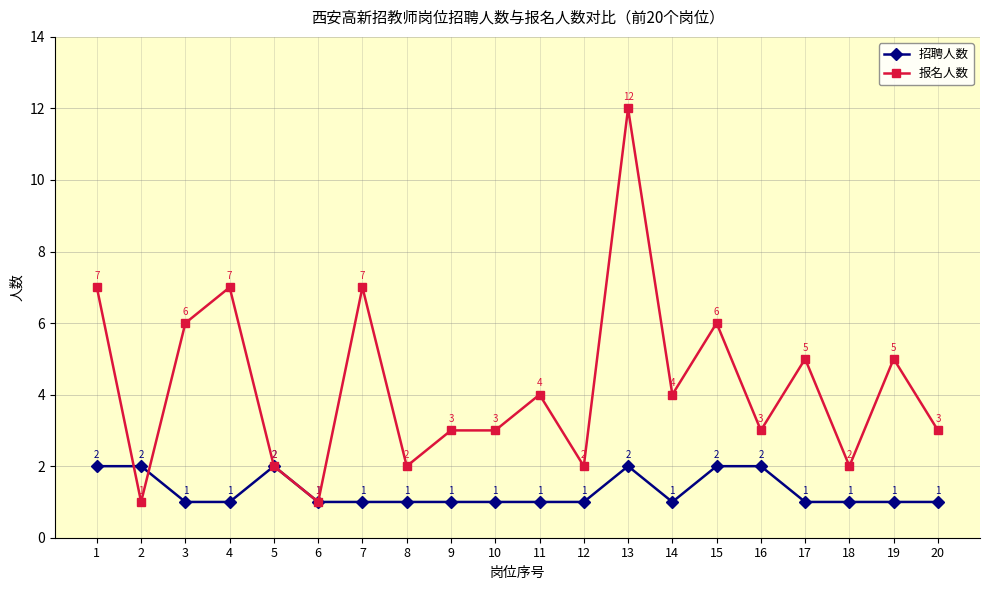

After their last crossing, which series has the higher values: 招聘人数 or 报名人数?

报名人数